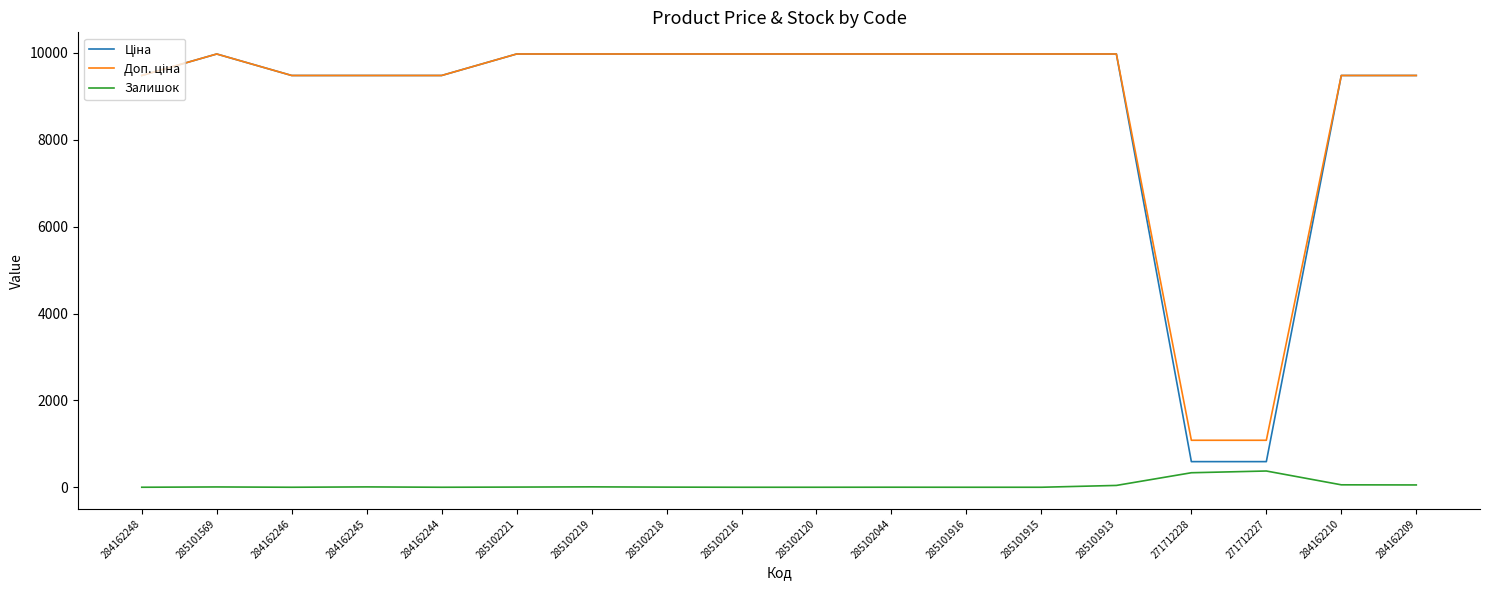

What is the difference between the highest and lowest values at 285101916?

9975.0